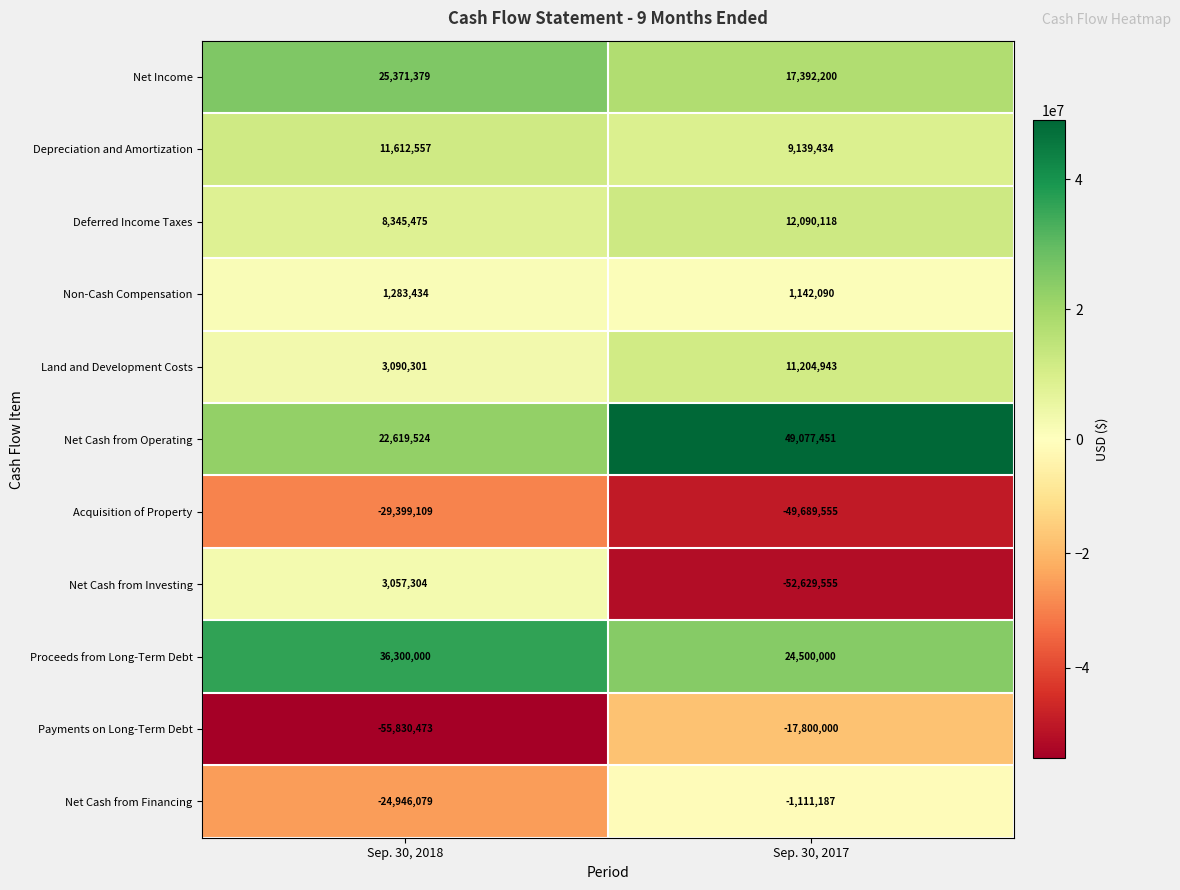

What is the average value of the Depreciation and Amortization series?

10375996